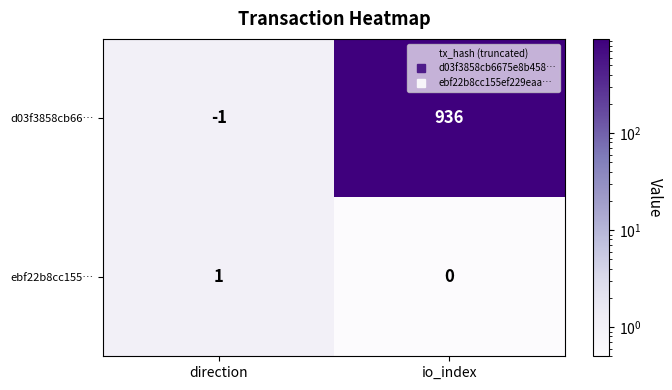

Which category has the highest value in the ebf22b8cc155… series?

direction